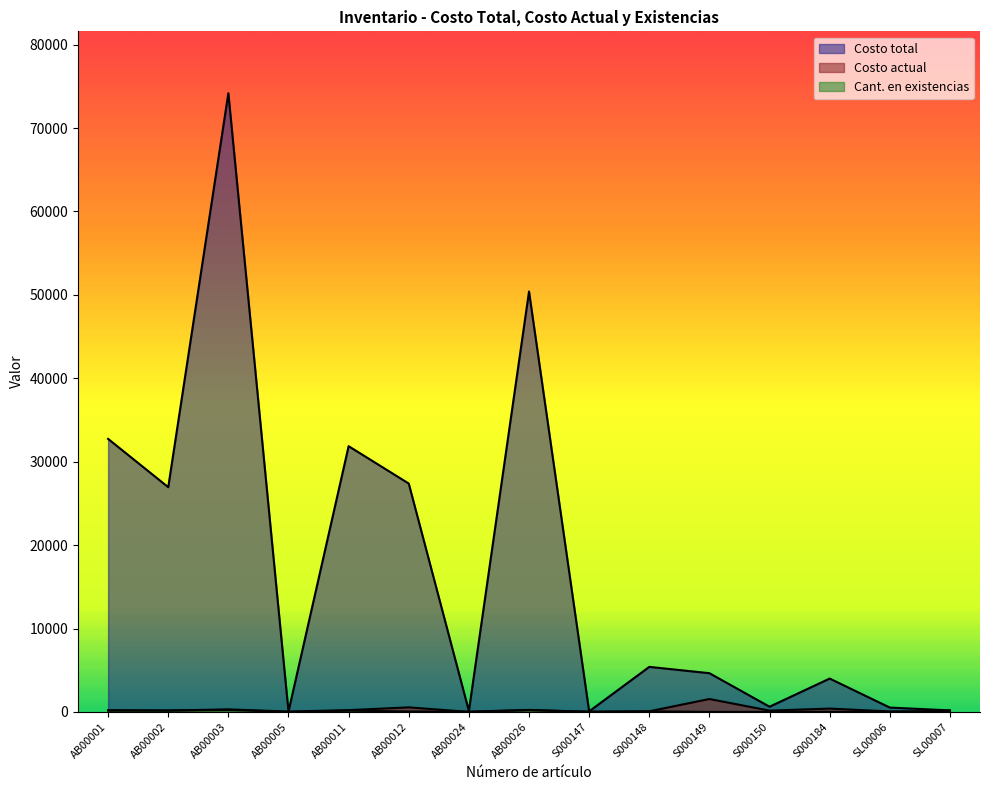

Where is the first local minimum for Costo total?

AB00002